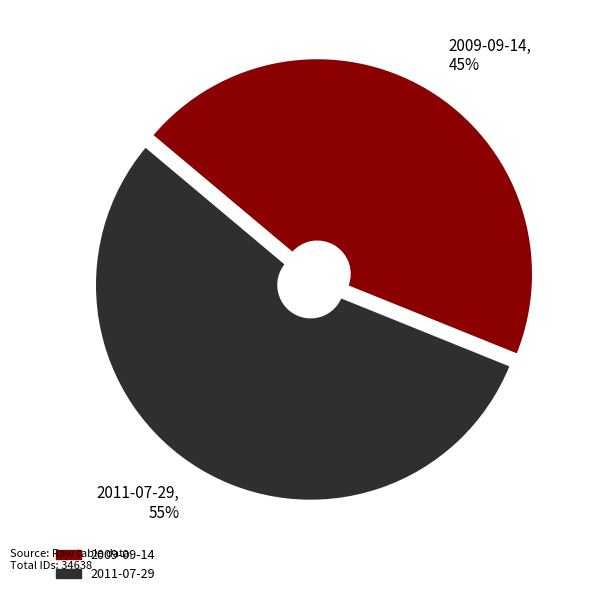

Which slice is the largest?

2011-07-29